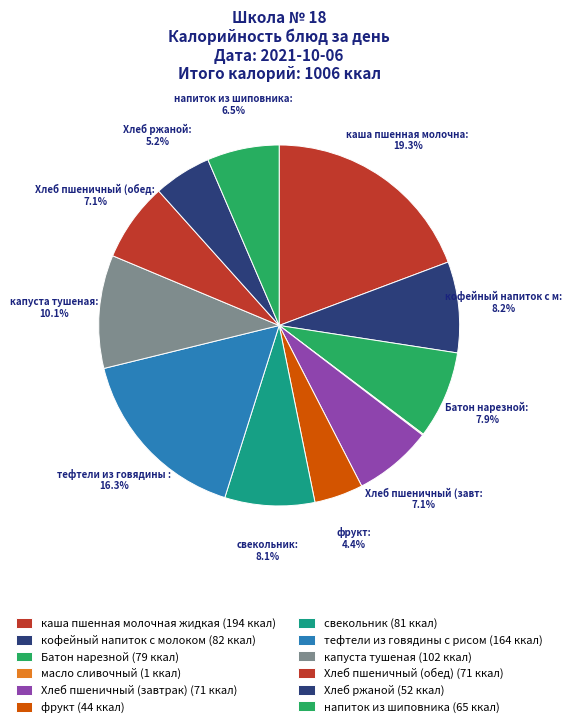

Which slice is the largest?

каша пшенная молочная жидкая